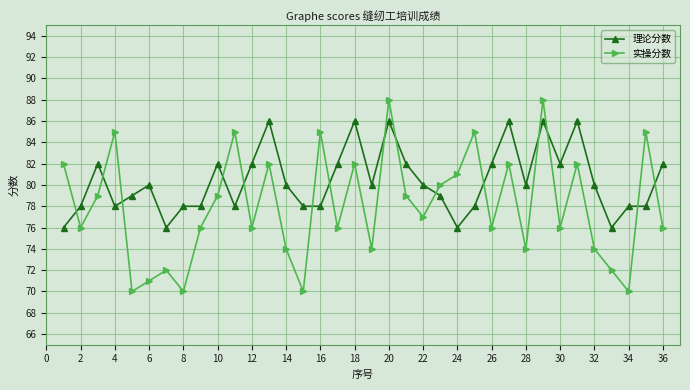

How many interior local peaks does the 实操分数 series have?

12